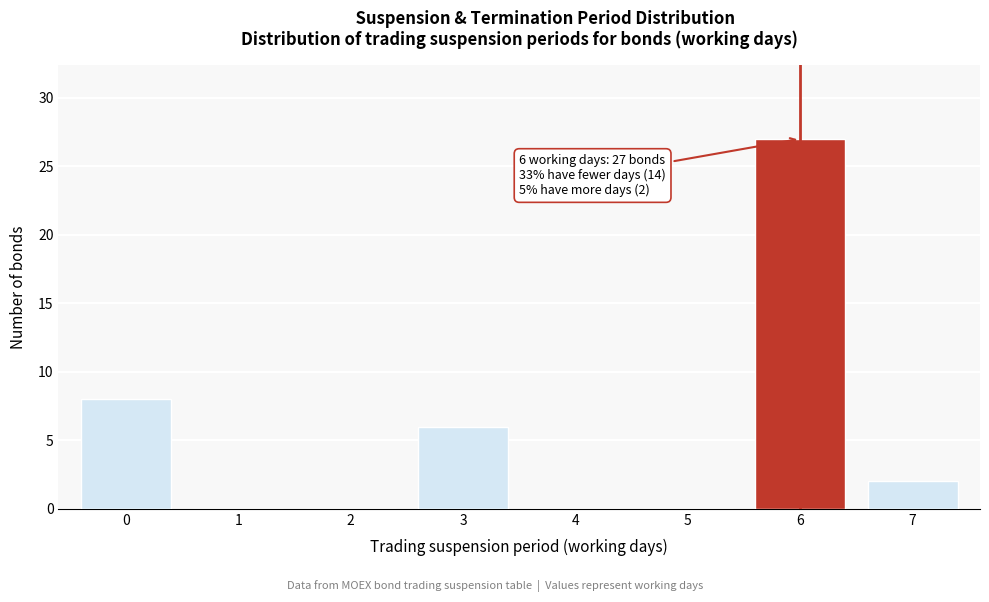

Reading right to left, list all the values displayed in this chart.

7=2	6=27	5=0	4=0	3=6	2=0	1=0	0=8